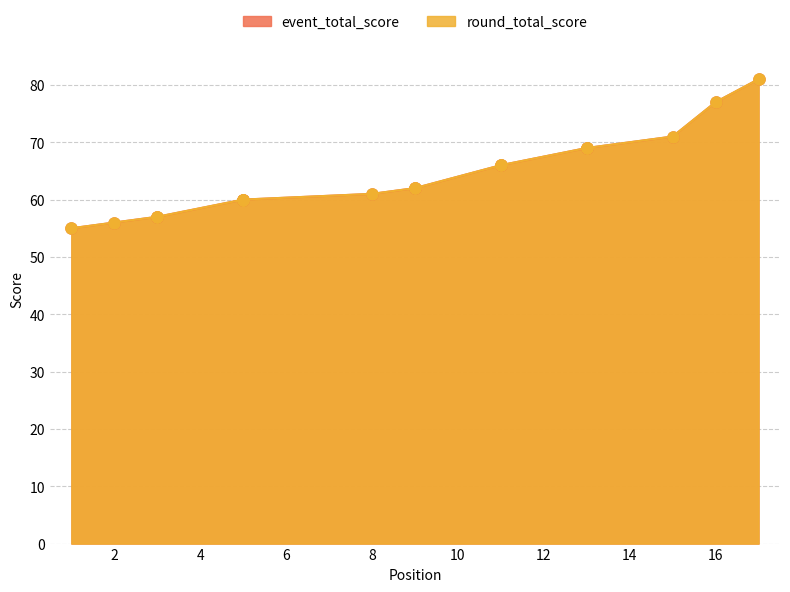

True or false: round_total_score and event_total_score intersect in this chart.

False